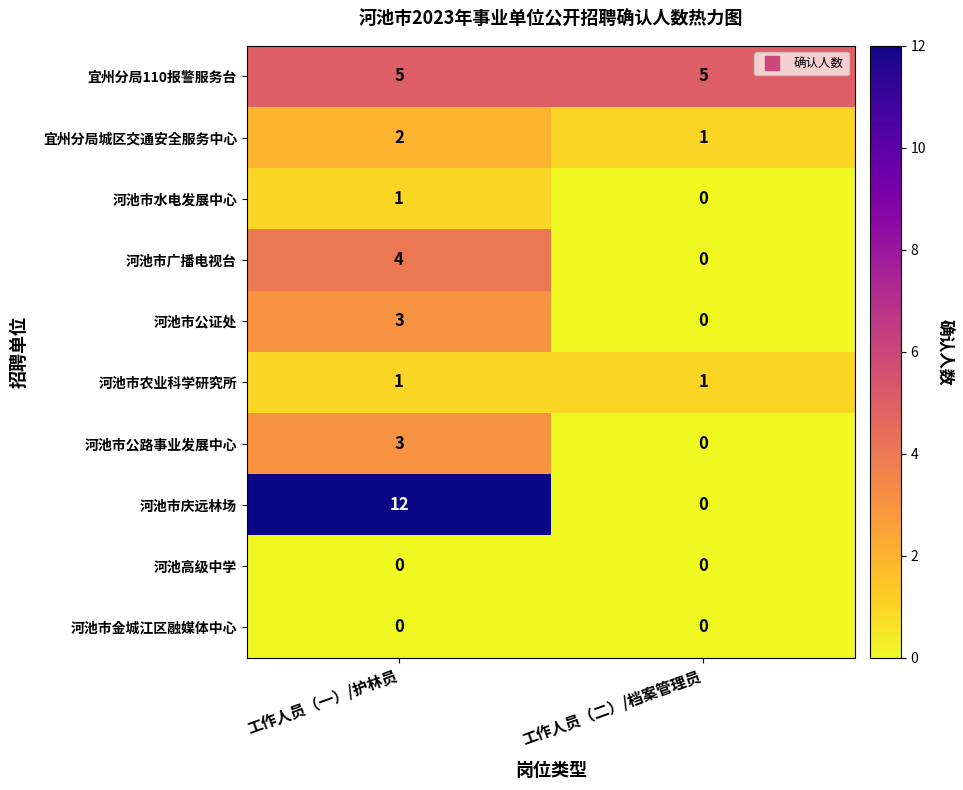

Read the 河池市公证处 value at 工作人员（一）/护林员.

3